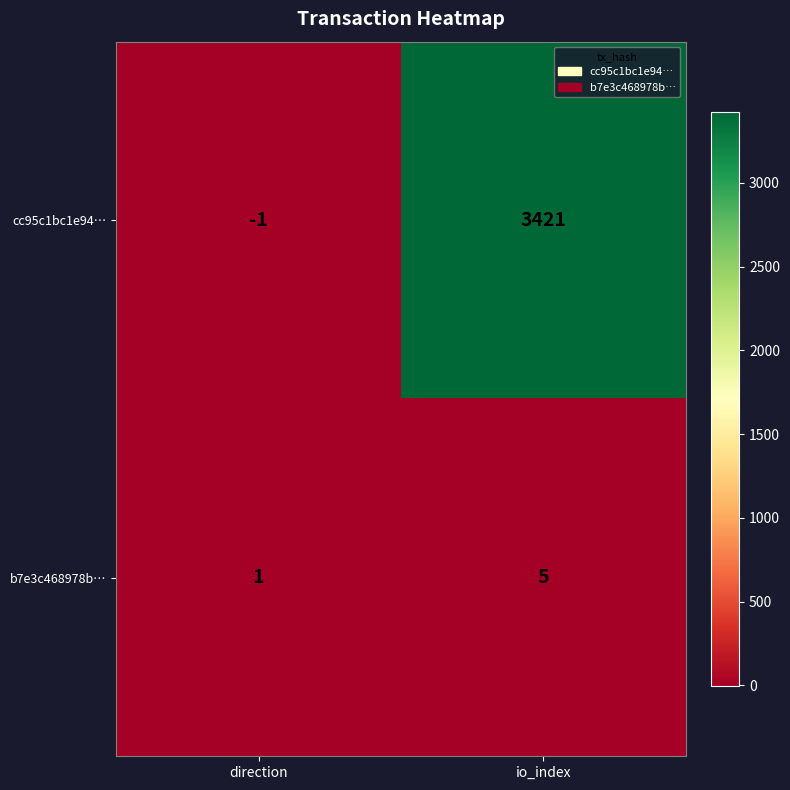

True or false: b7e3c468978b… has a value of 0 at direction.

False